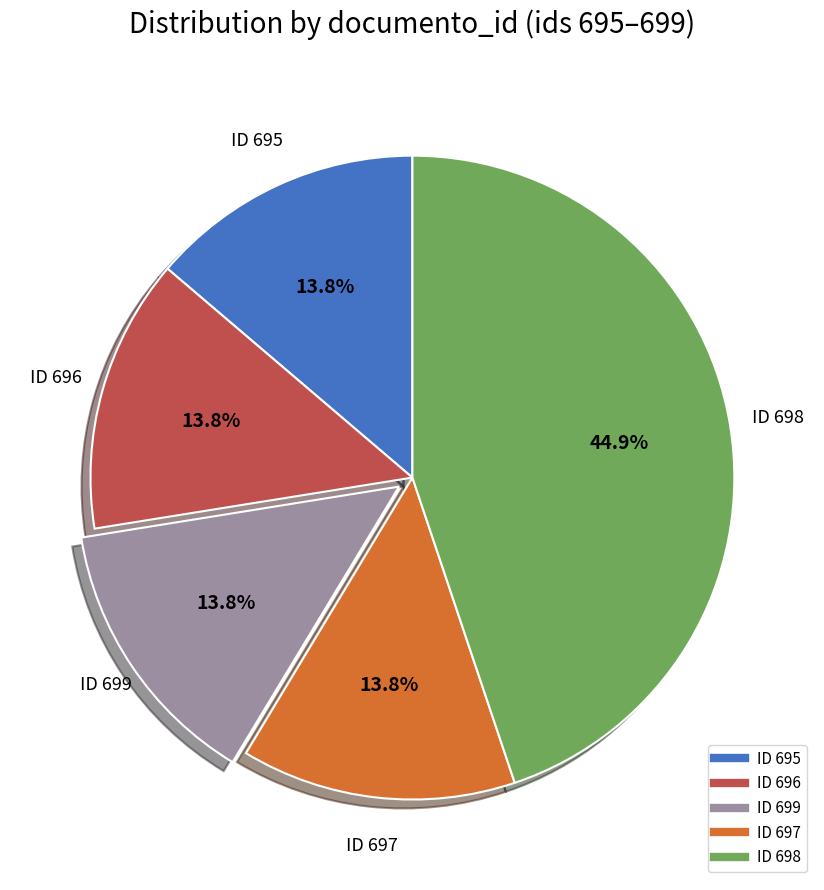

Does any single category account for the majority?

No